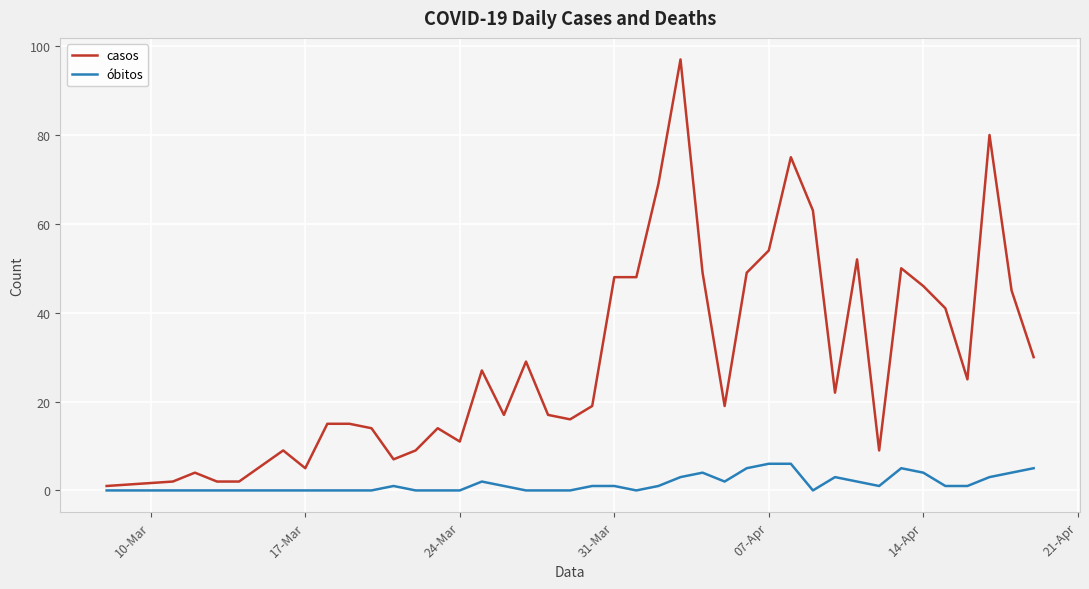

Which series has the largest range (max minus min)?

casos